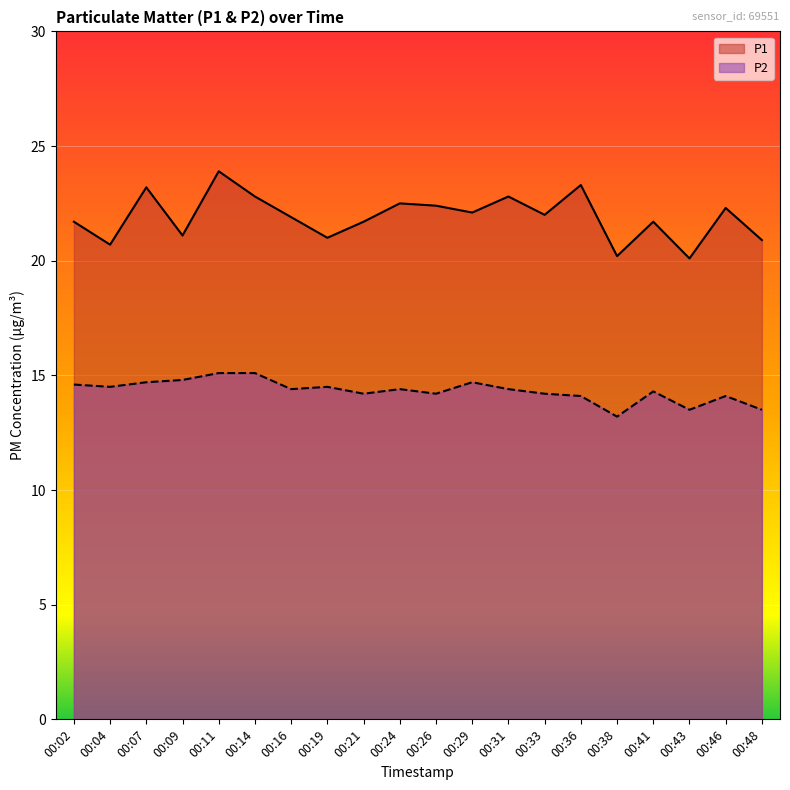

How many data points does each series have?

20